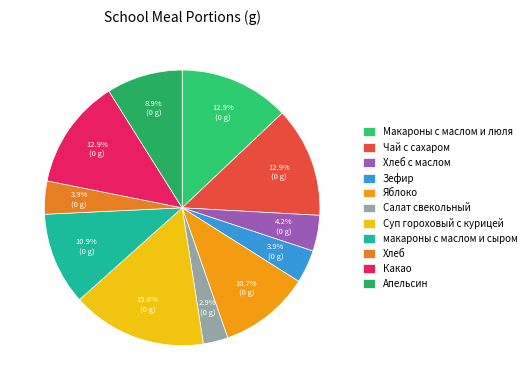

How many slices are in this pie chart?

11